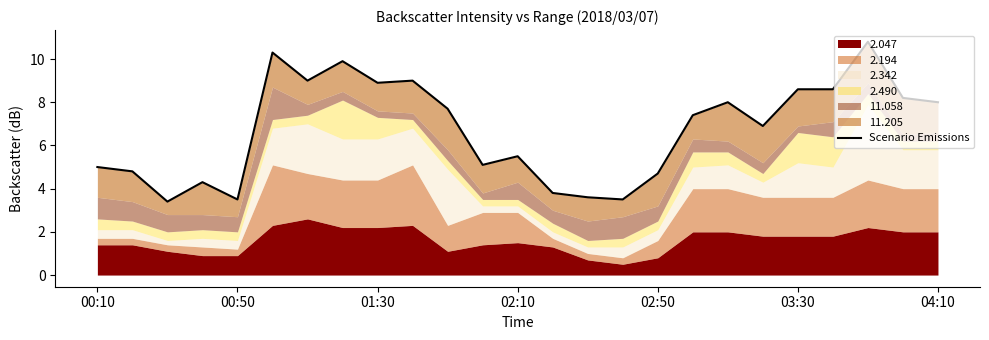

Between 8 and 00:50, which is larger?

8